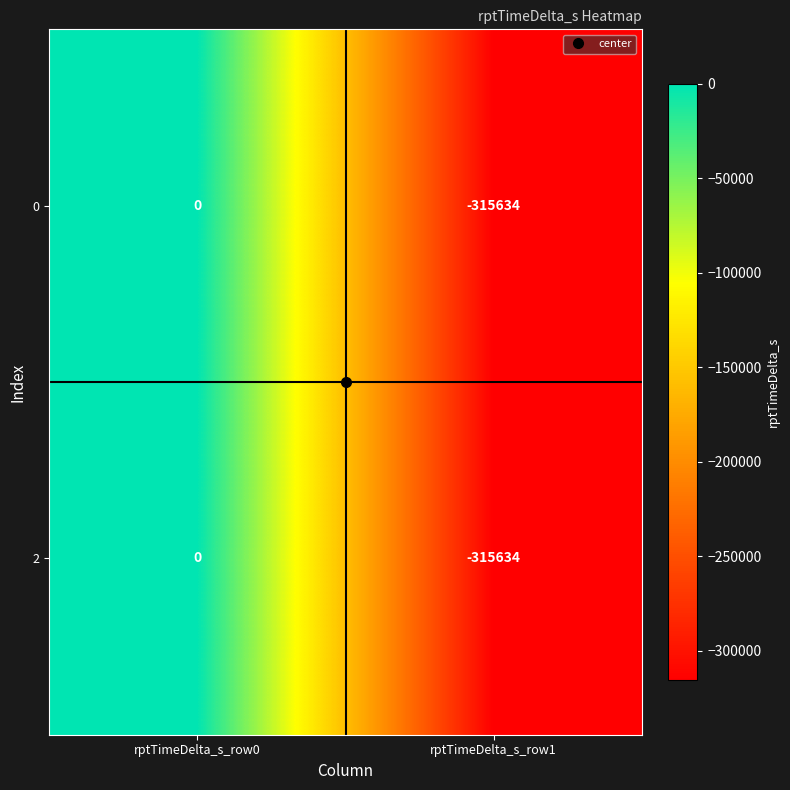

Is the value of 2 at rptTimeDelta_s_row0 greater than the value of 0 at rptTimeDelta_s_row1?

Yes